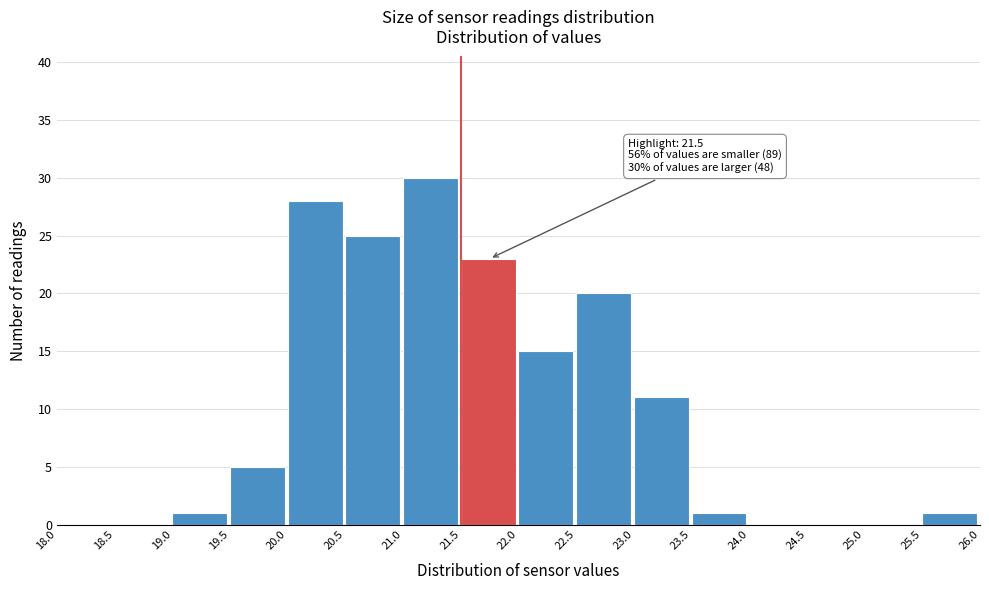

Over which range of the x-axis is the bar tallest?

21.0 to 21.5